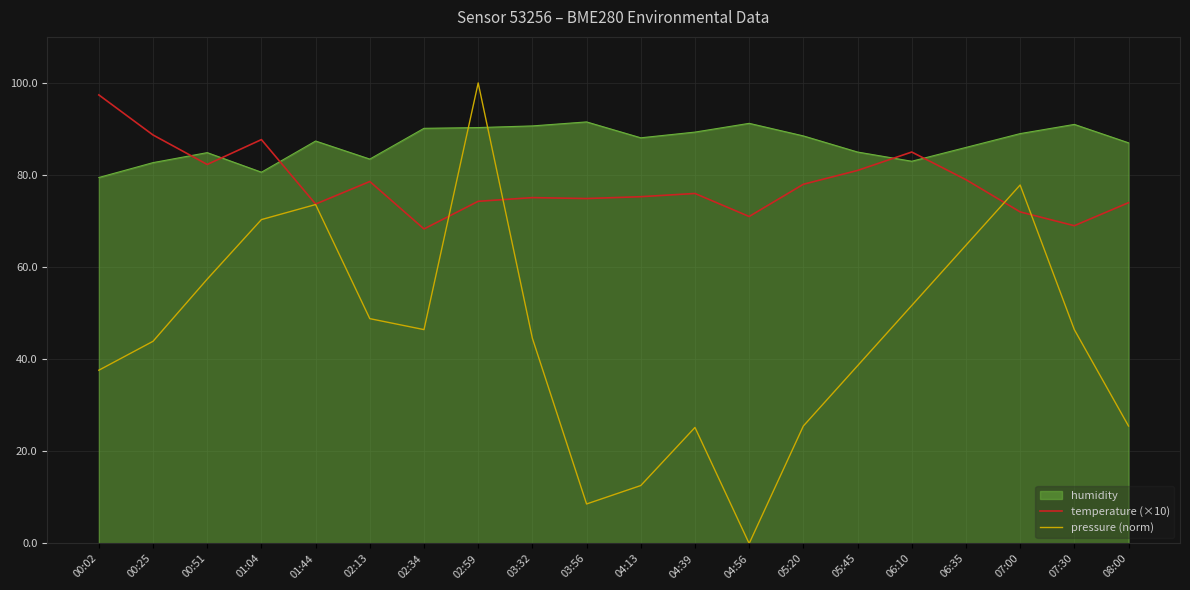

Does the chart display data point markers on the line(s)?

No